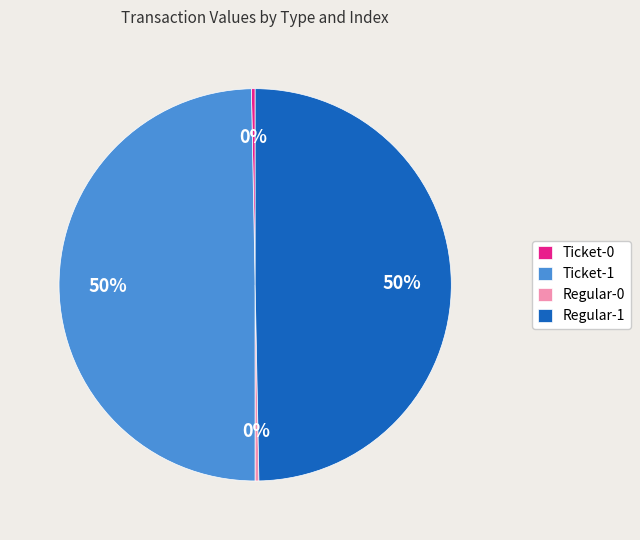

To the nearest percent, what is the combined percentage of Regular-0 and Ticket-1?

50%